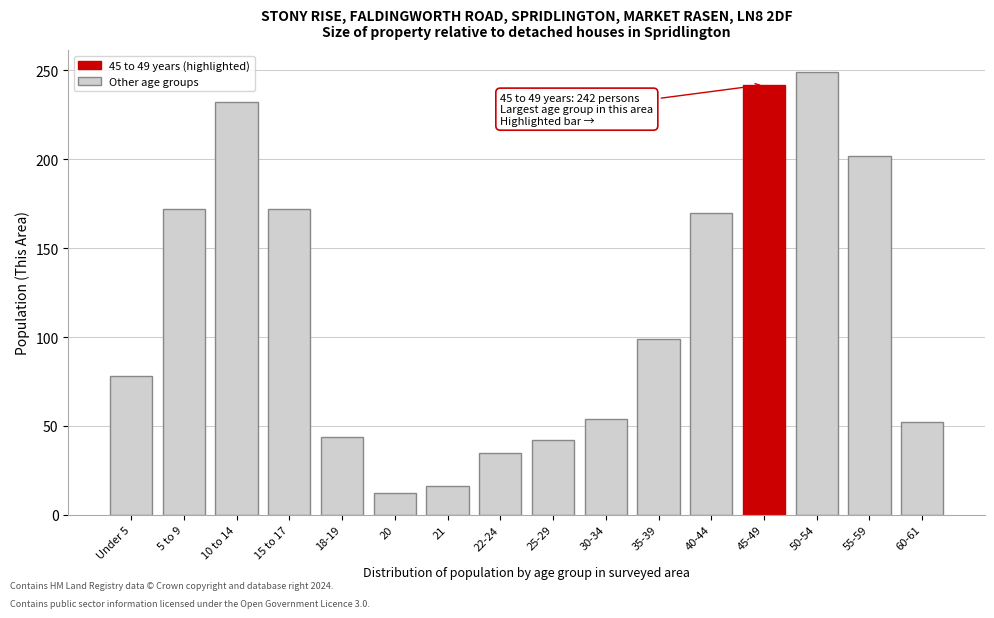

Reading left to right, extract all data points from this chart.

78	172	232	172	44	12	16	35	42	54	99	170	242	249	202	52